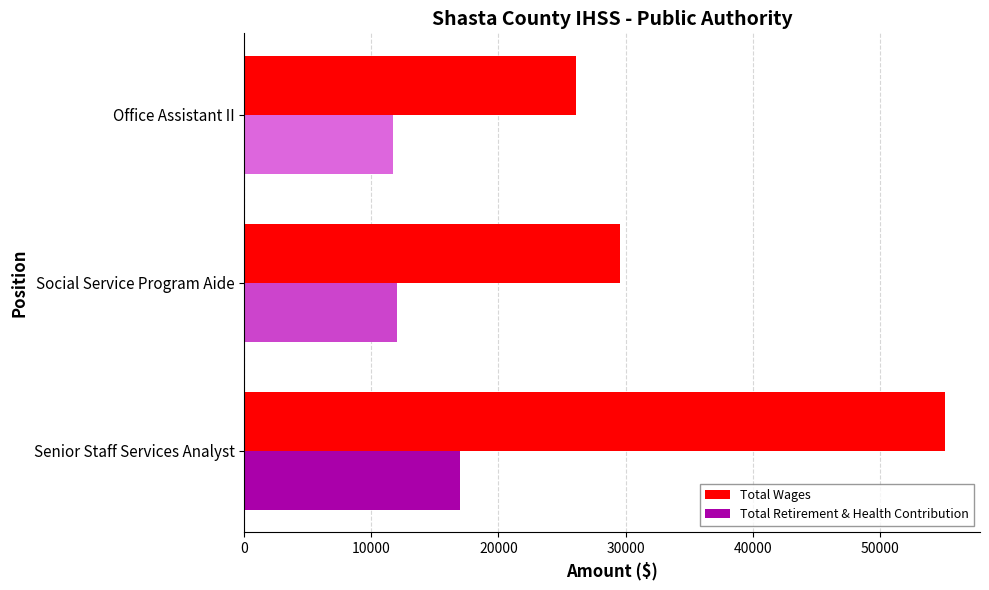

What is the difference between the highest and lowest values at Social Service Program Aide?

17587